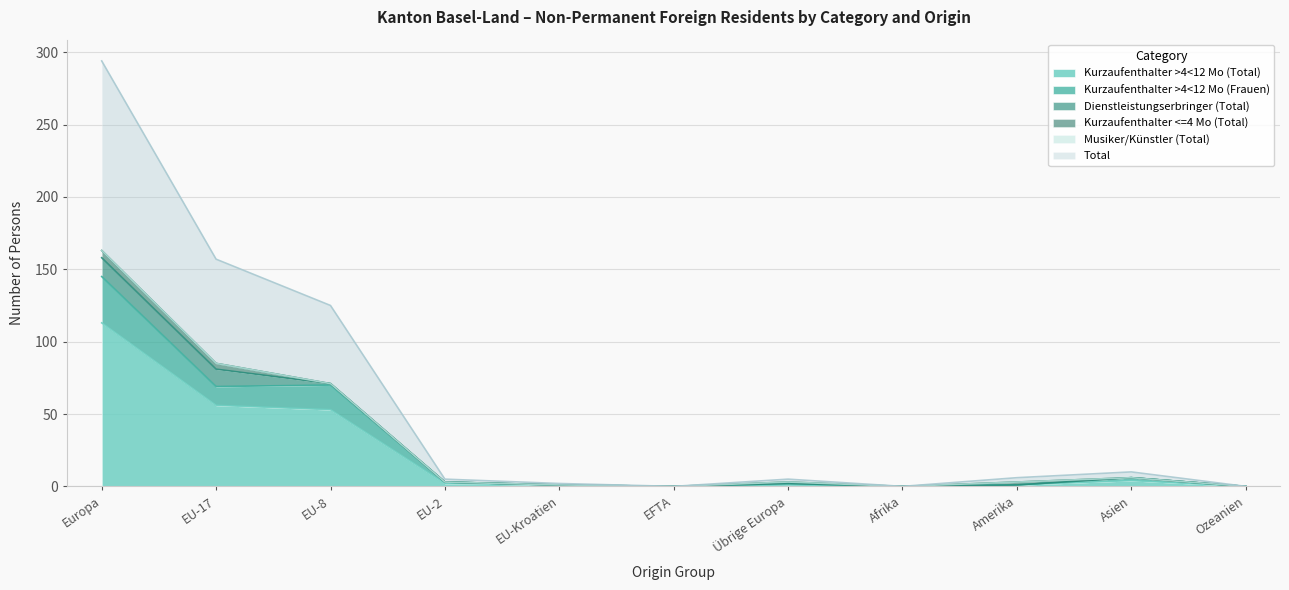

True or false: Kurzaufenthalter >4<12 Mo (Frauen) and Total cross at least once.

False